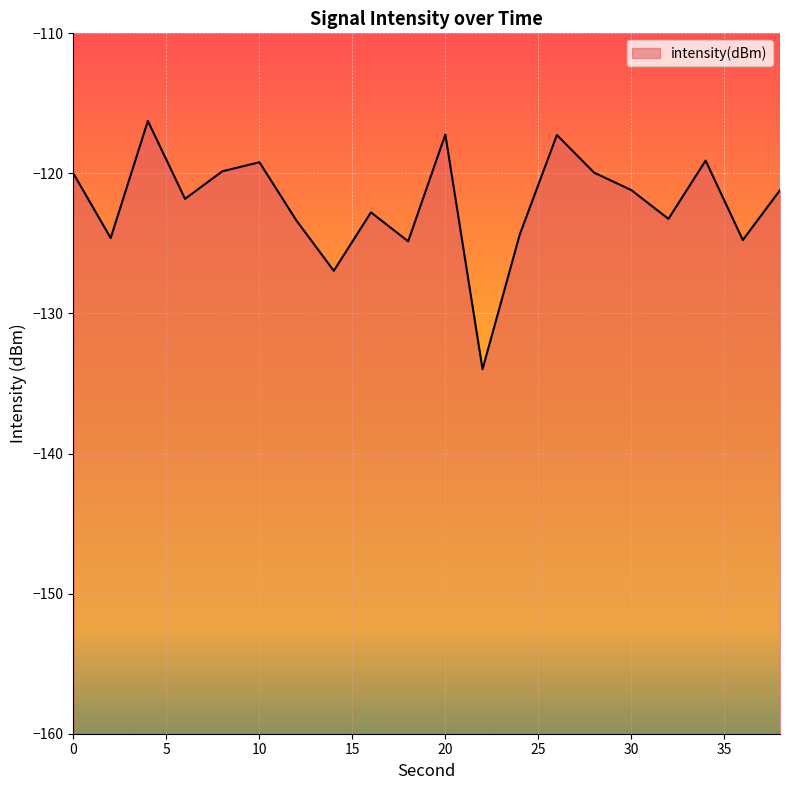

What is the sum of the values at 22 and 28?

-253.9